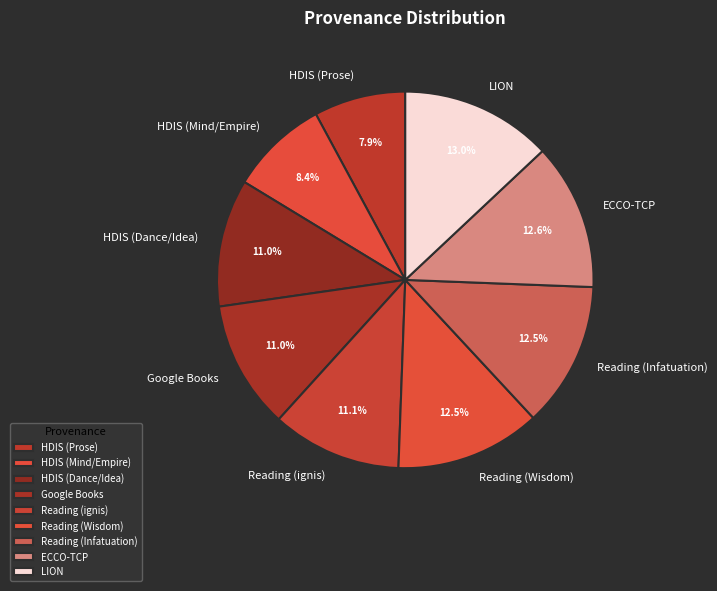

Does LION represent more than half of the total?

No